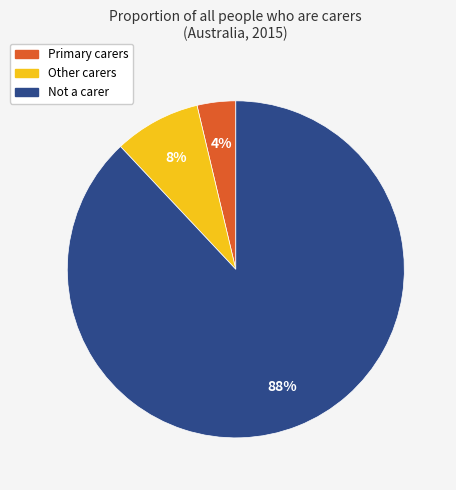

Rank the categories by value from highest to lowest.

Not a carer, Other carers, Primary carers